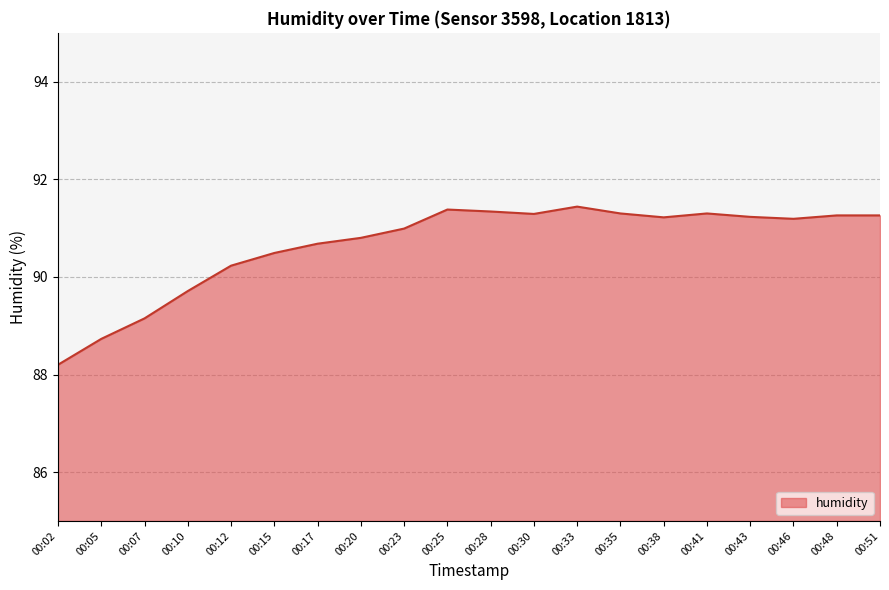

What is the difference between the maximum and minimum values?

3.2